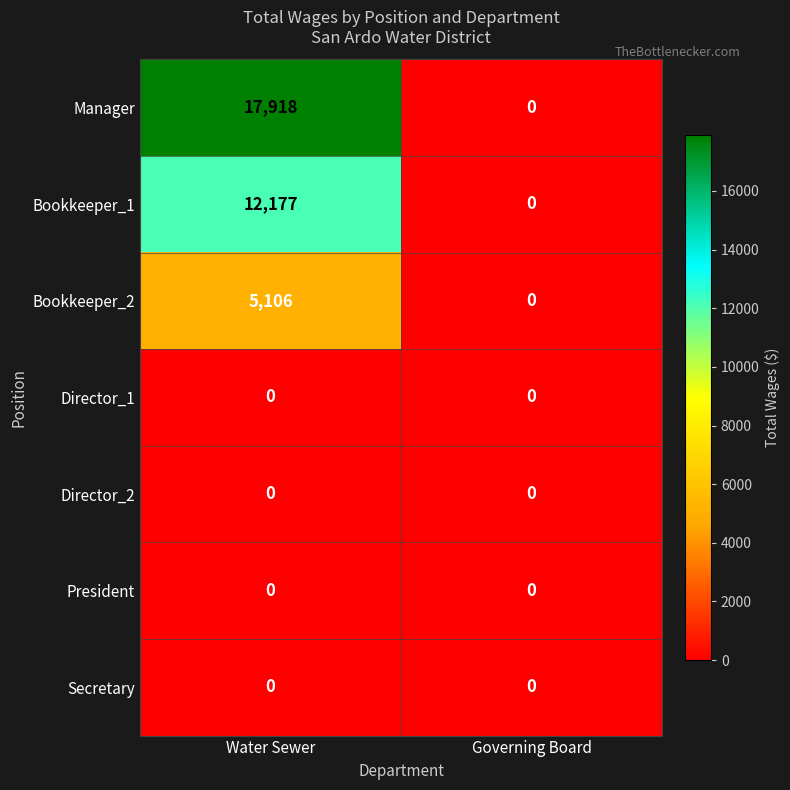

What is the maximum value shown in the chart?

17918